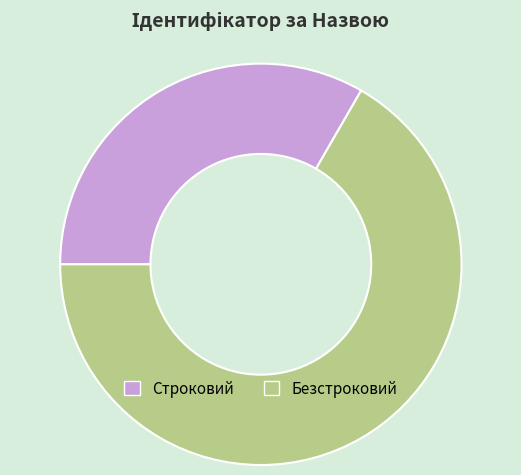

The Строковий slice represents 33% of the pie. True or false?

True